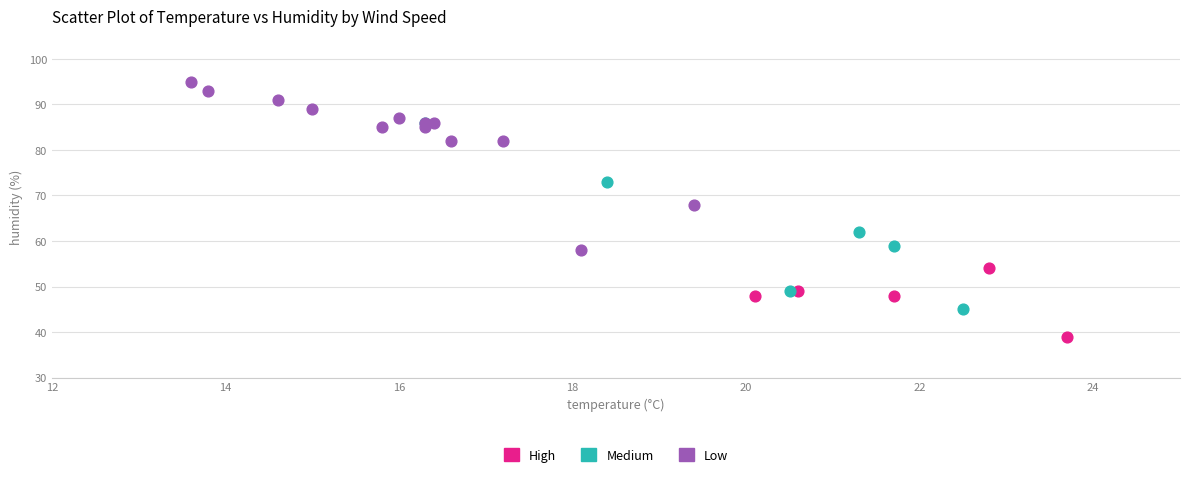

Which series reaches the maximum Y coordinate?

Low